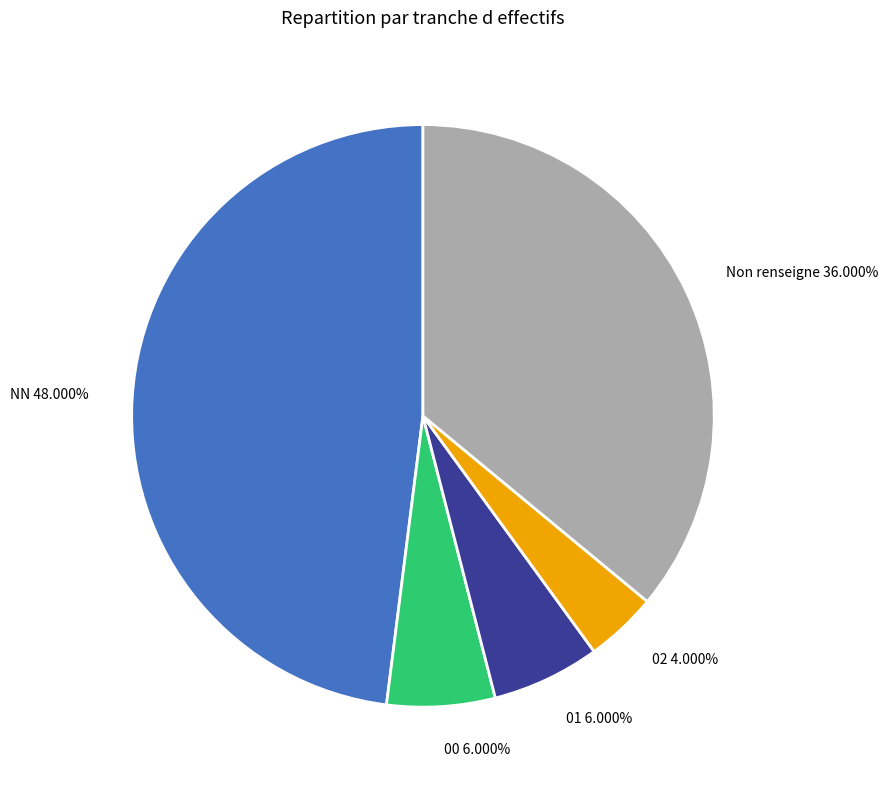

Between Non renseigne and 01, which is larger?

Non renseigne